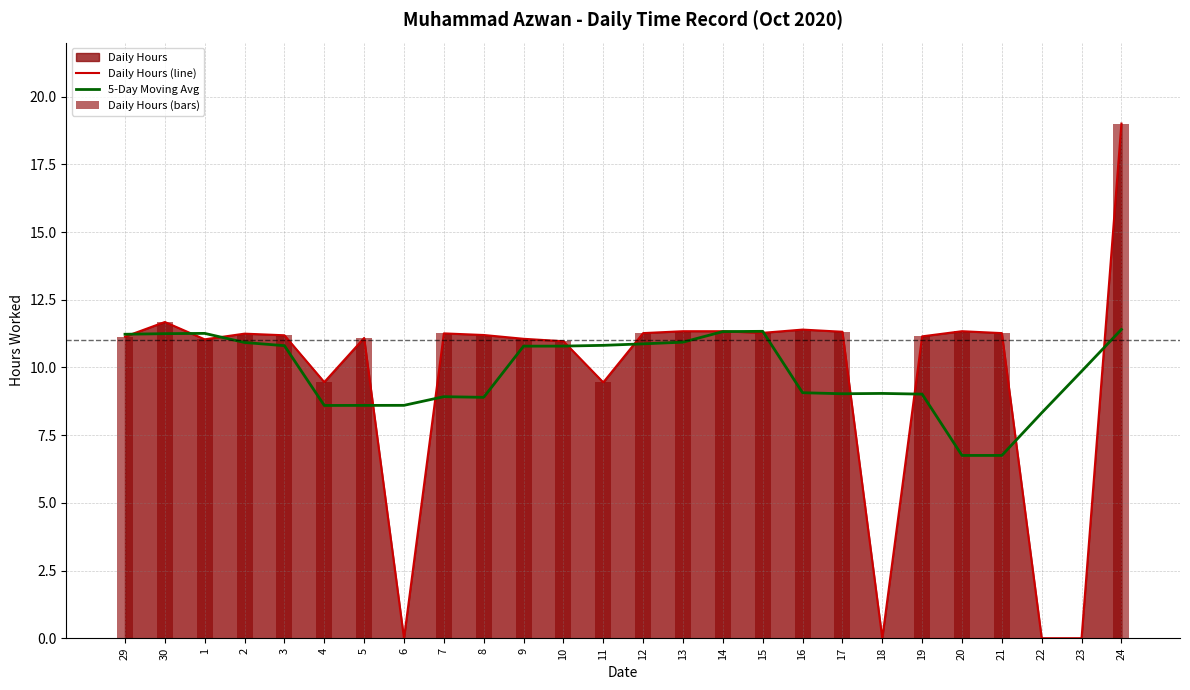

Is it true that 5-Day Moving Avg equals 3.9 at 11?

False